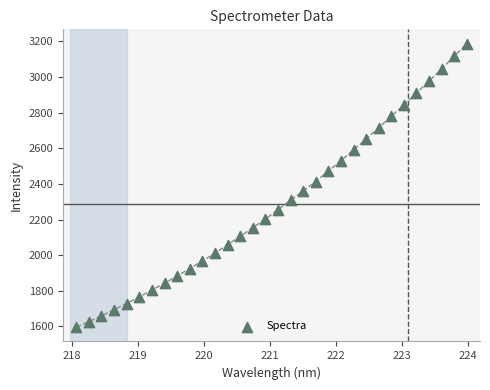

What is the range of X values (max minus min)?

5.9